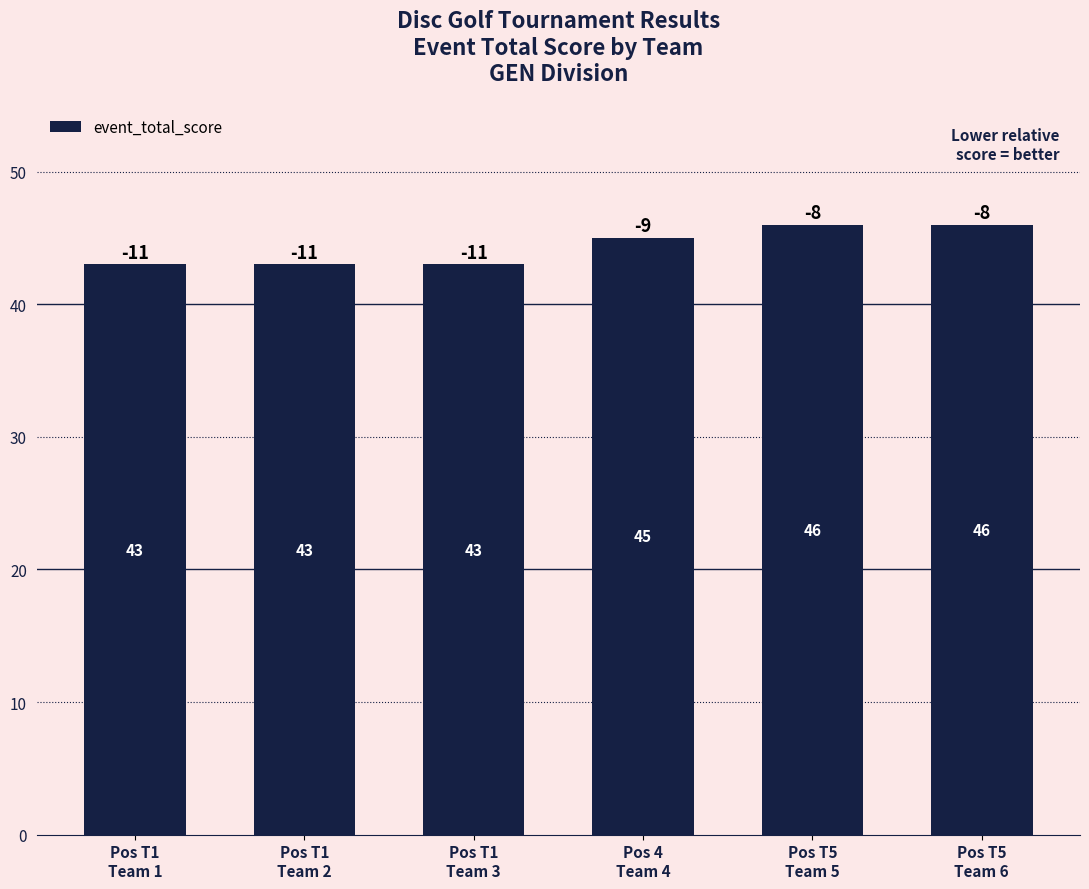

Count the values in the range 43 to 46.

6